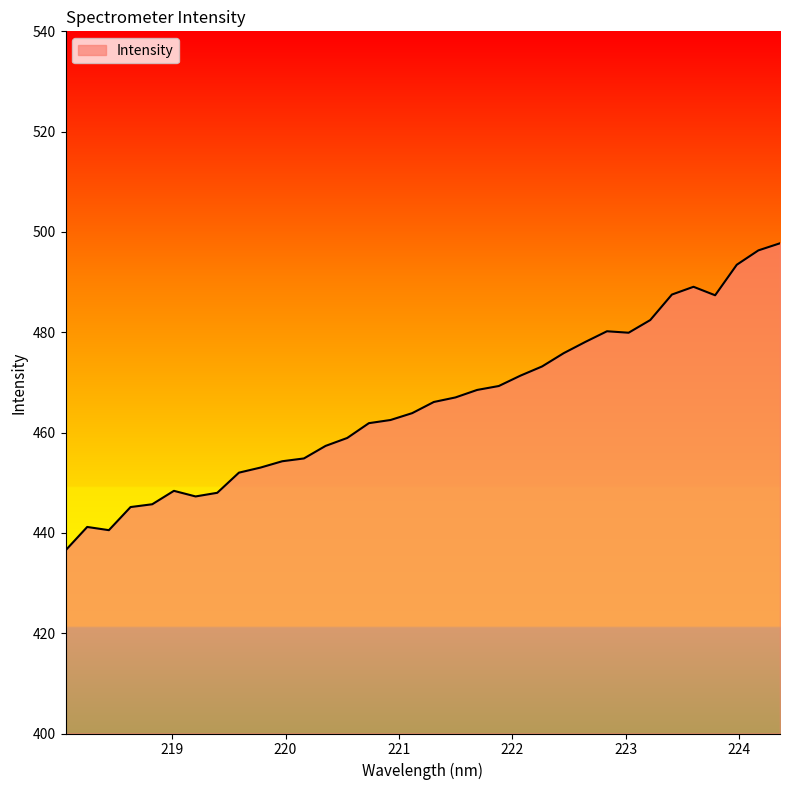

What is the smallest value displayed?

436.5